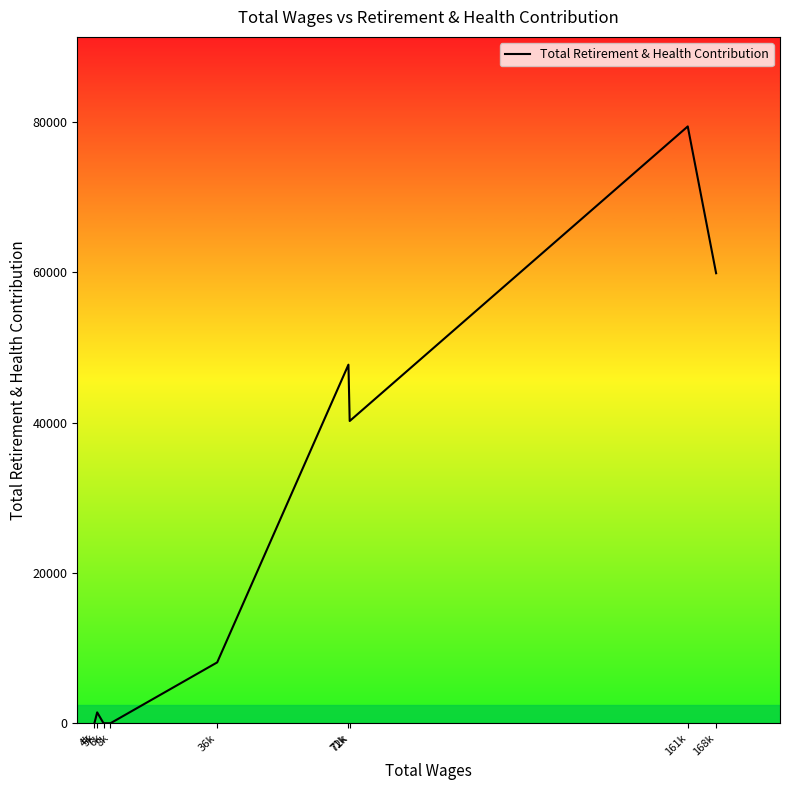

What is the difference between the values at 161k and 5k?

77946